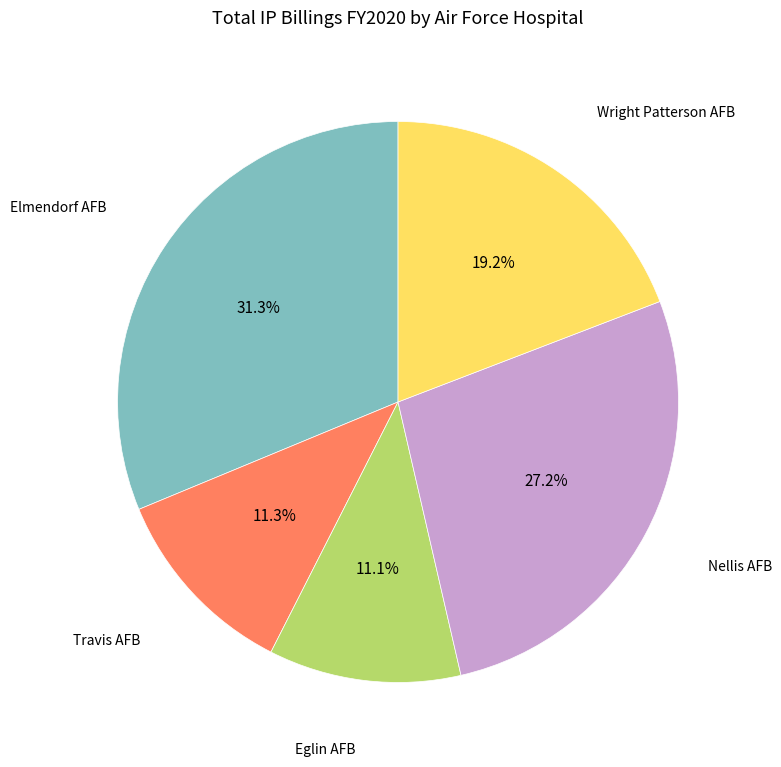

Does any single category account for the majority?

No